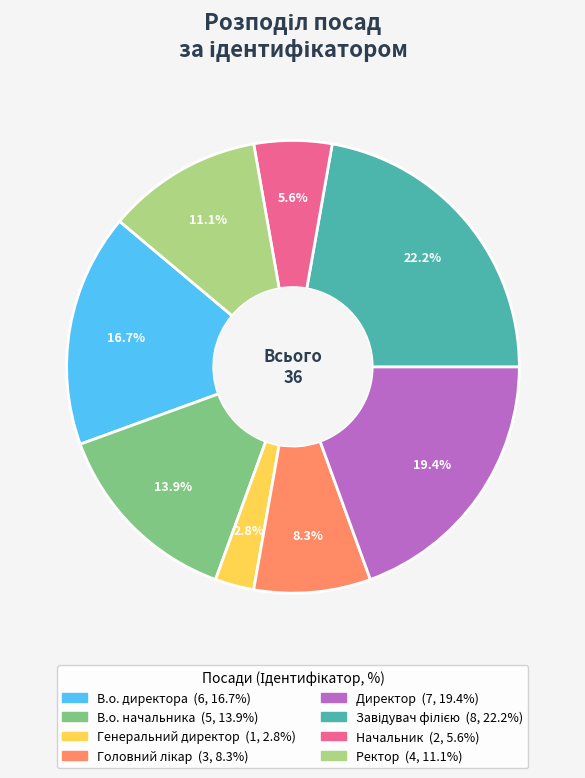

To the nearest percent, what percentage of the pie is Начальник?

6%